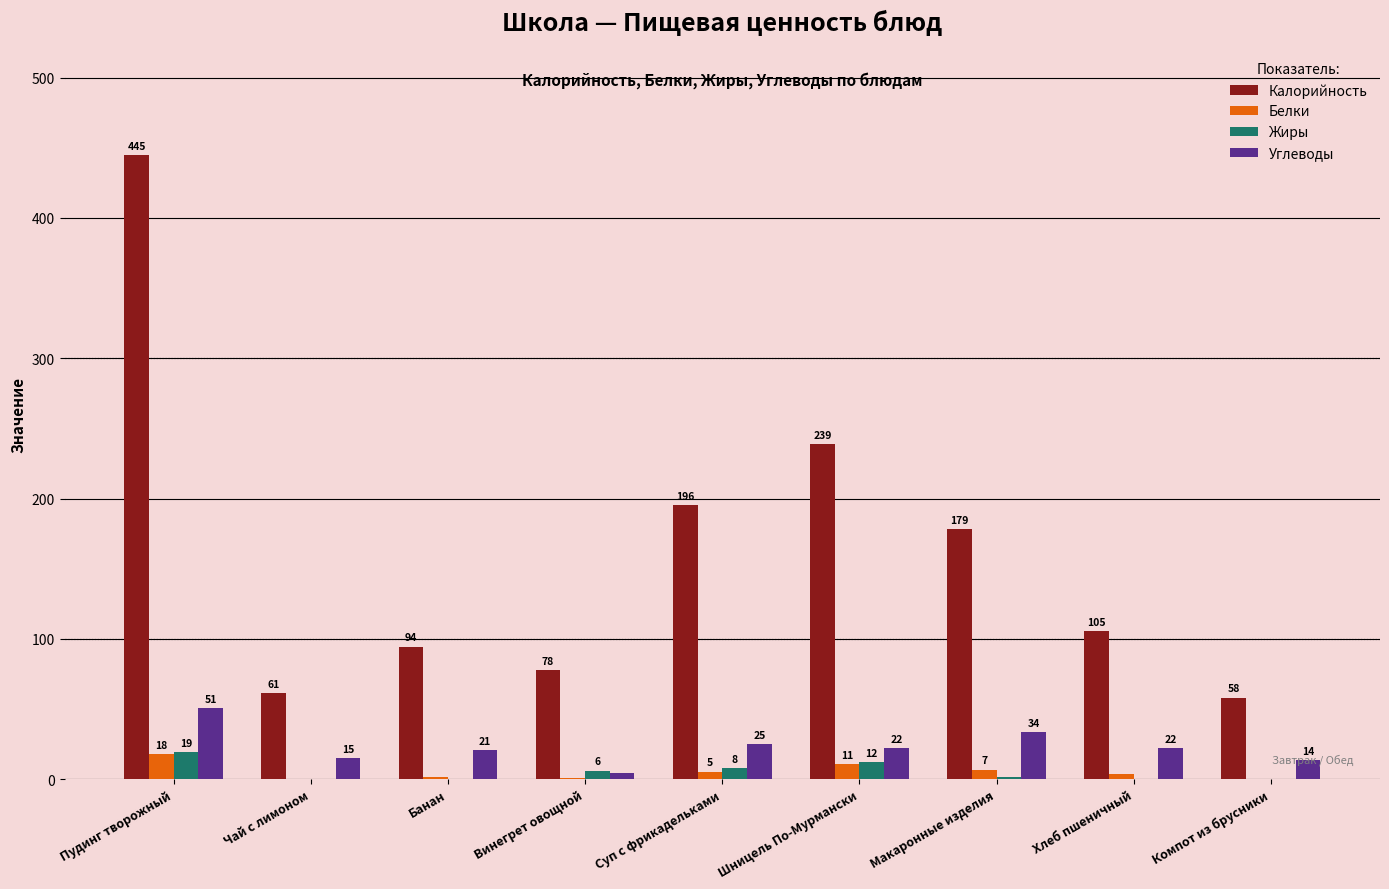

What are all the series names shown in the legend?

Калорийность, Белки, Жиры, Углеводы